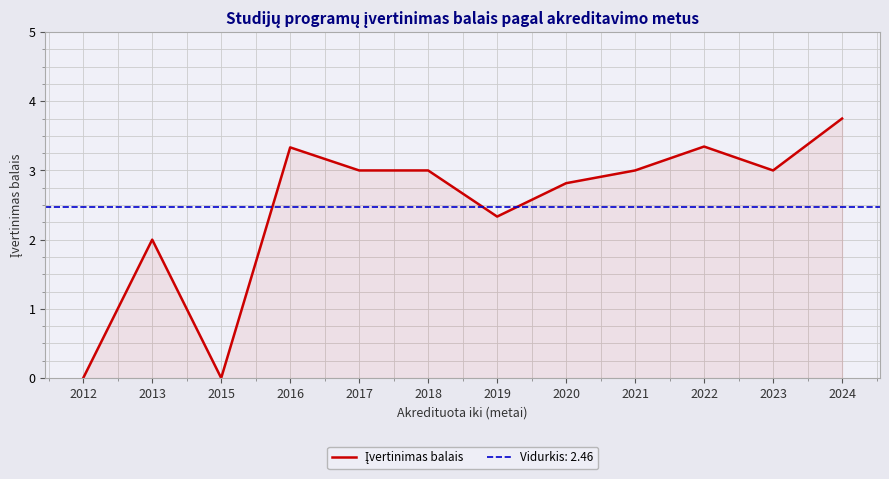

What is the sum of all values?

29.6